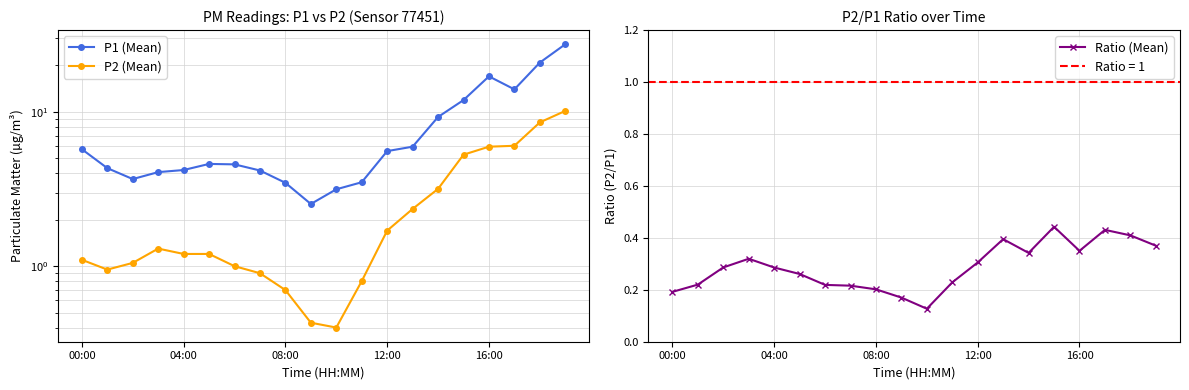

Reading left to right, list all the values displayed in this chart.

P1 (Mean): 5.7	4.3	3.7	4.1	4.2	4.6	4.6	4.2	3.5	2.5	3.1	3.5	5.6	6.0	9.3	11.9	17.0	14.0	20.9	27.4
P2 (Mean): 1.1	0.9	1.1	1.3	1.2	1.2	1.0	0.9	0.7	0.4	0.4	0.8	1.7	2.4	3.2	5.3	6.0	6.0	8.6	10.2
Ratio (Mean): 0.2	0.2	0.3	0.3	0.3	0.3	0.2	0.2	0.2	0.2	0.1	0.2	0.3	0.4	0.3	0.4	0.4	0.4	0.4	0.4